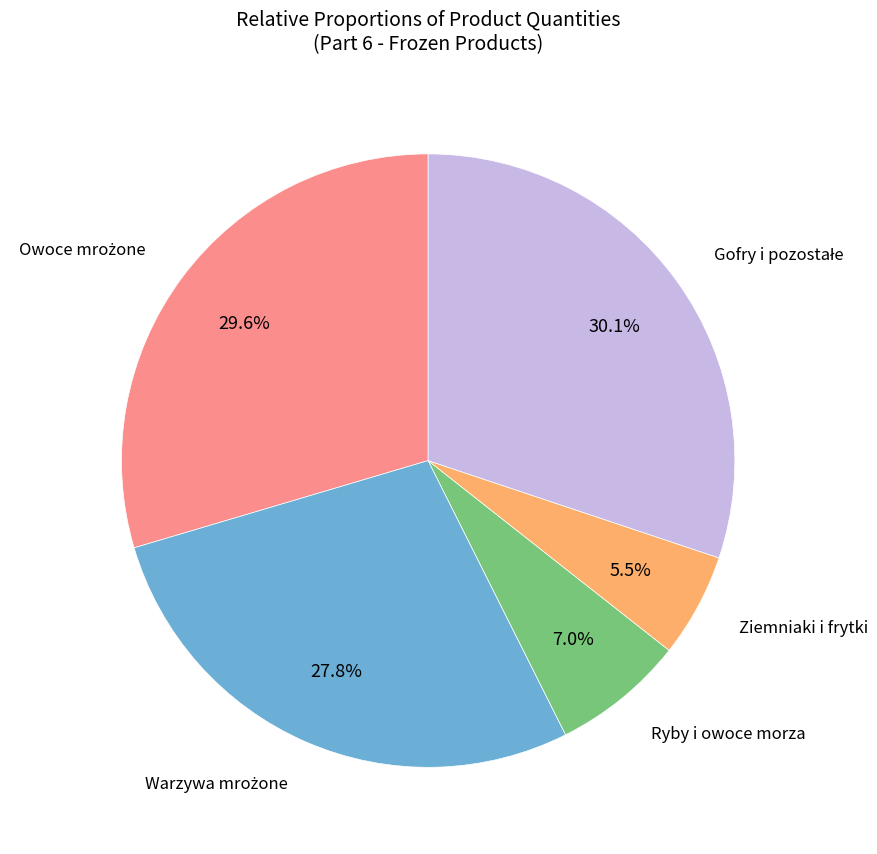

What percentage is NOT represented by Ryby i owoce morza?

93.0%